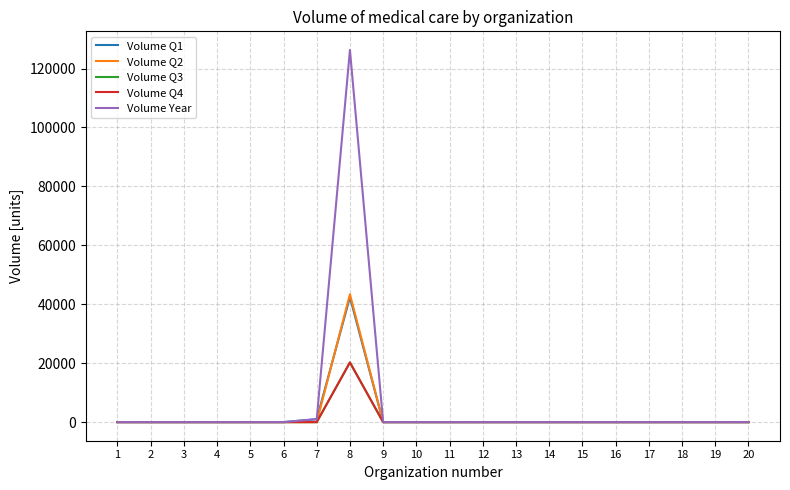

True or false: Volume Year has a value of 0 at 16.

True